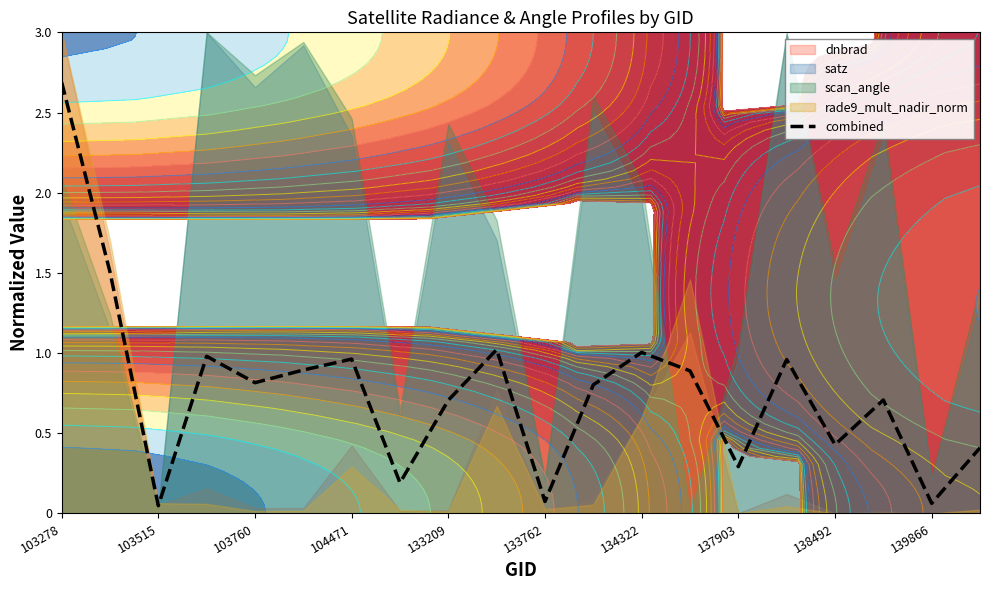

Is it true that combined equals 0.8 at 103760?

True